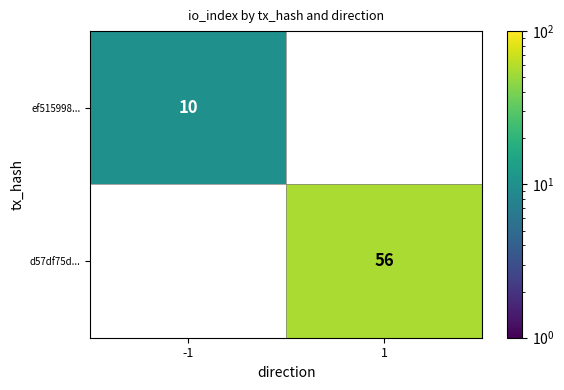

The ef515998... series shows 10 at -1. True or false?

True